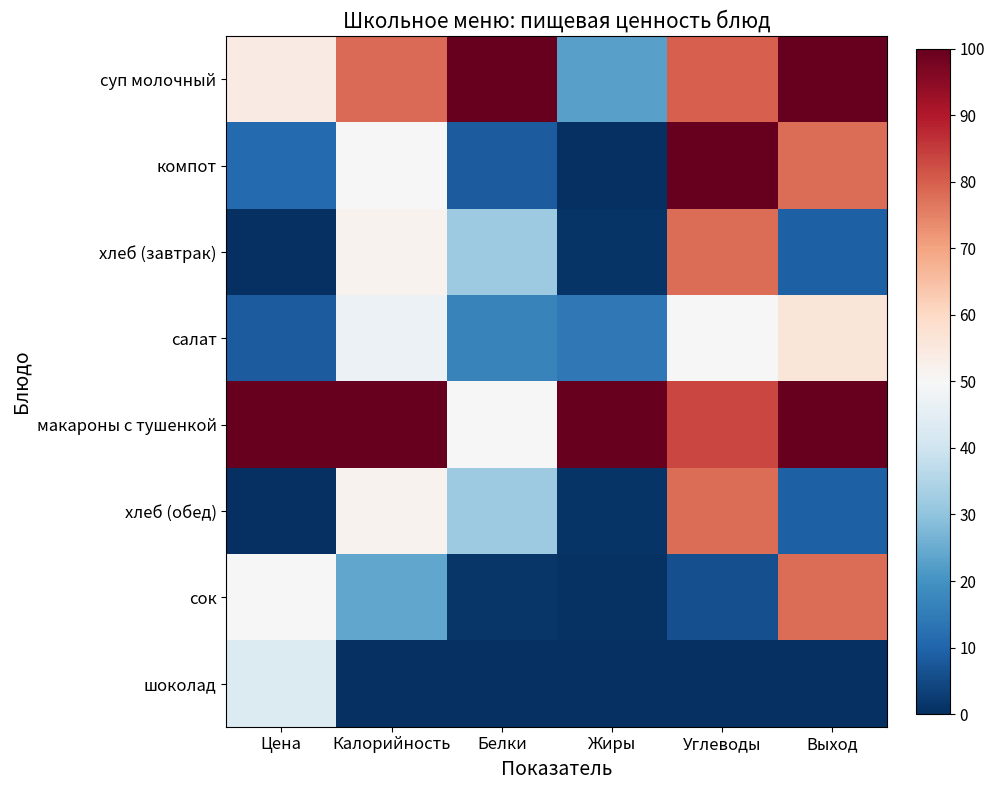

Between Выход and Жиры, which is larger?

Выход